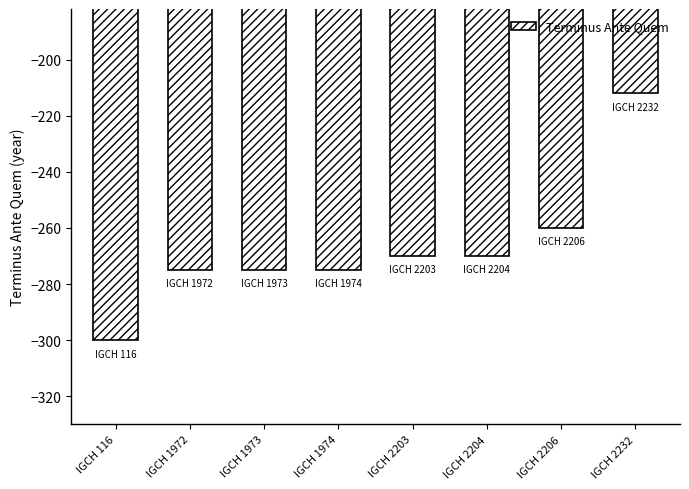

What is the difference between the values at IGCH 2232 and IGCH 2203?

58